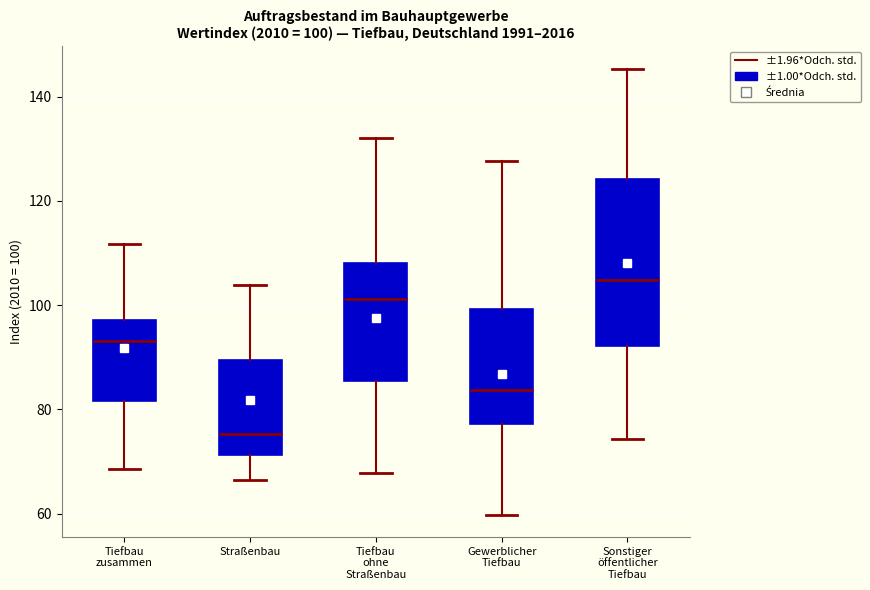

Which box is the tallest, from its lower edge to its upper edge?

Sonstiger öffentlicher Tiefbau